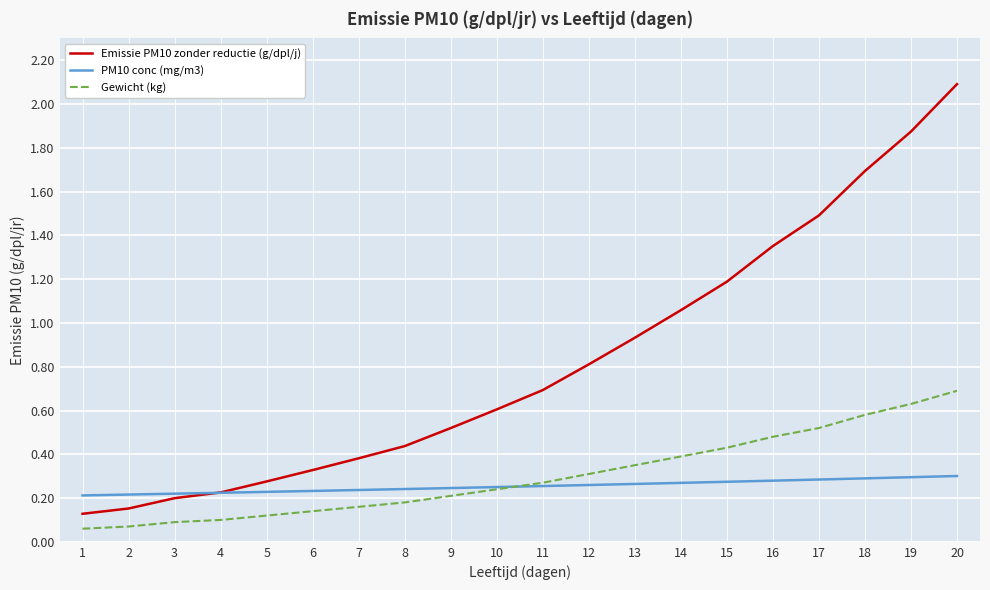

What is the greatest value displayed?

2.1